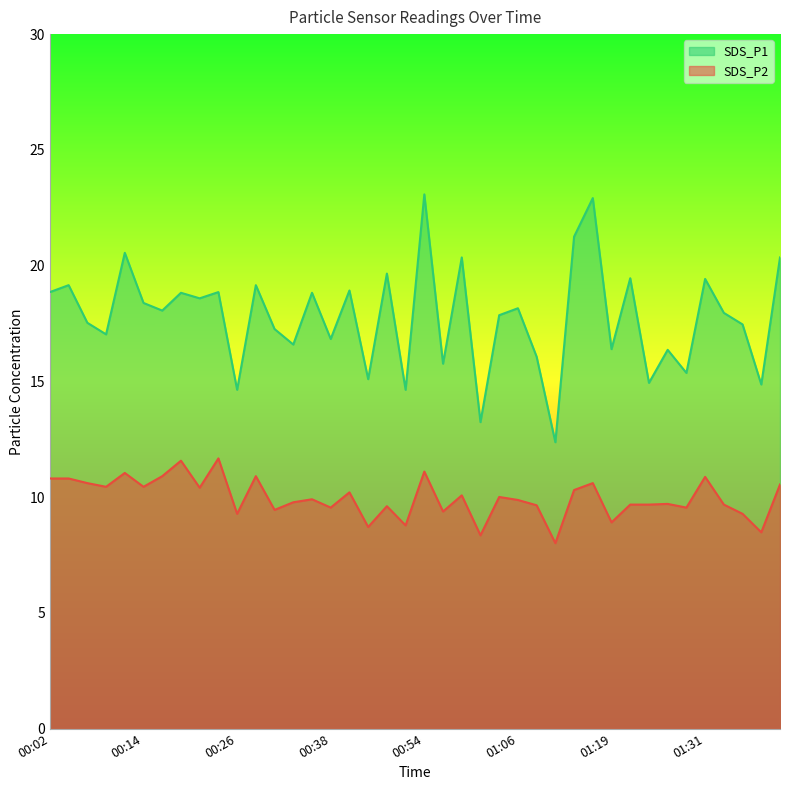

What is the value of the SDS_P1 point at the 36th from the left?

19.5